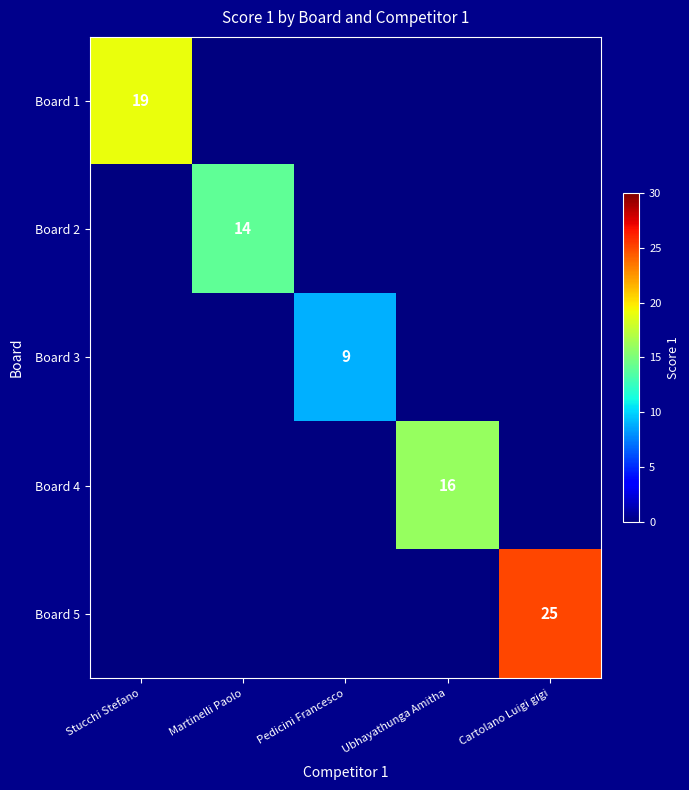

Is it true that Board 1 equals 32 at Stucchi Stefano?

False